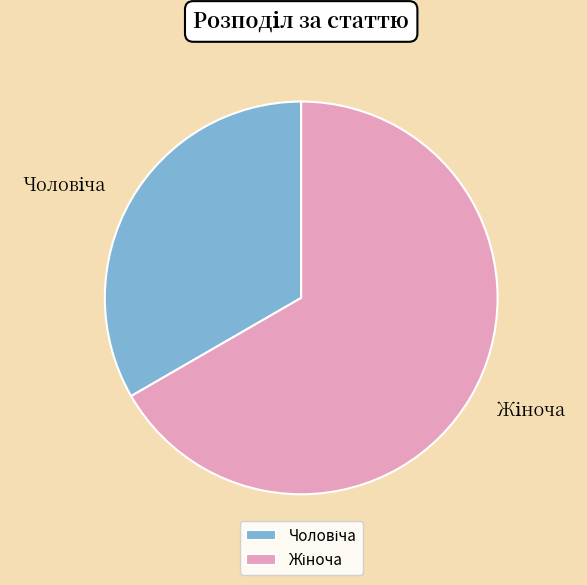

Is there a majority slice in this chart?

Yes